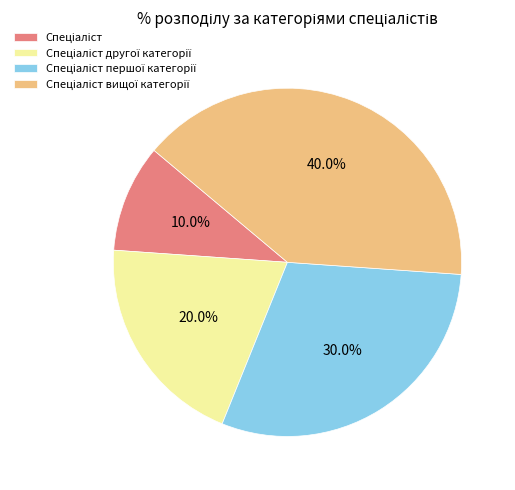

Does any single category account for the majority?

No